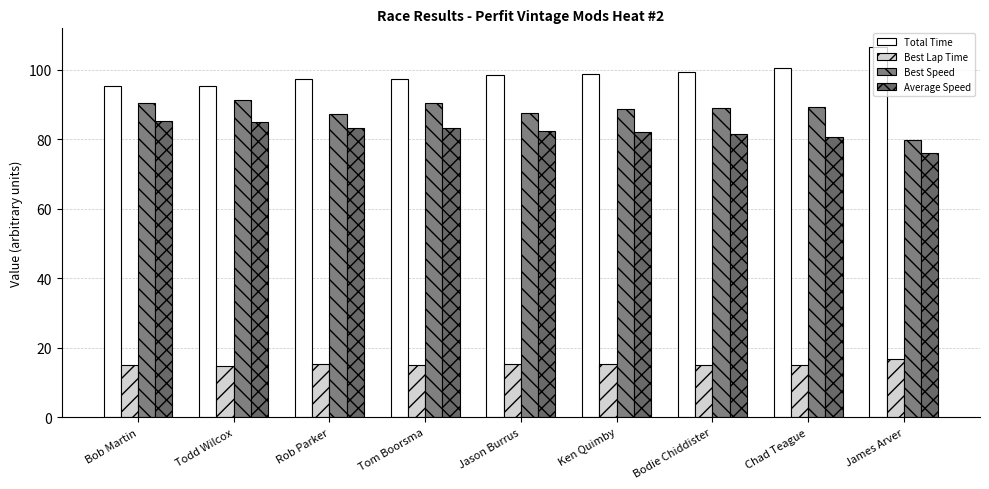

Is it true that Best Speed equals 88.7 at Ken Quimby?

True